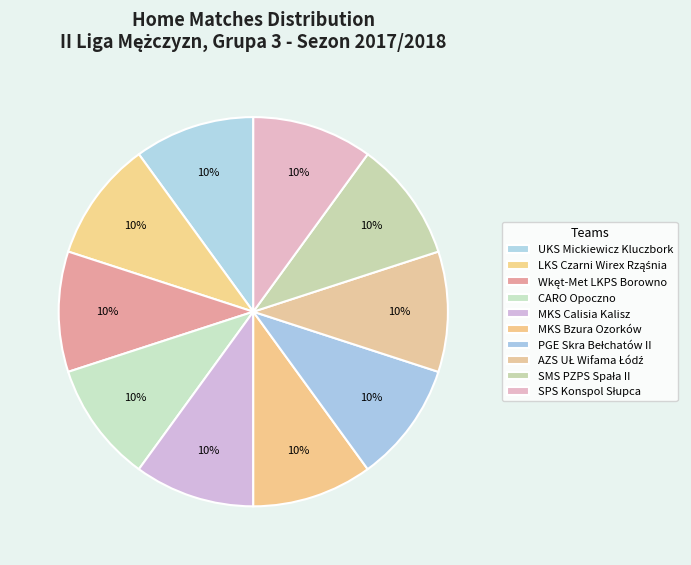

What is the smallest slice in the pie chart?

MKS Bzura Ozorków